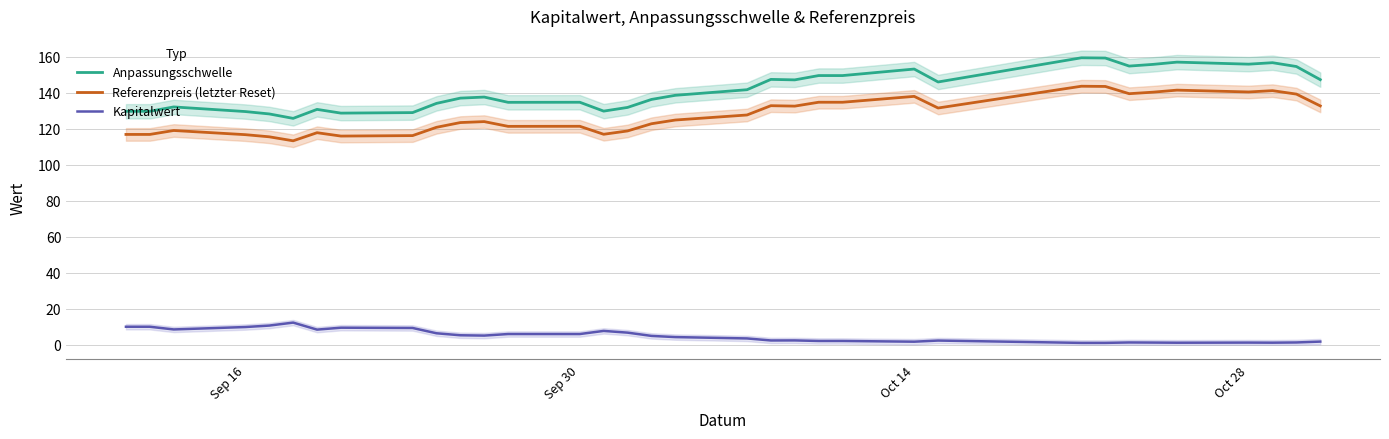

Reading right to left, what are all the values shown in this chart?

Anpassungsschwelle: 147.4	154.7	156.8	156.0	157.1	155.9	154.9	159.4	159.5	146.1	153.3	149.6	149.6	147.2	147.5	141.8	138.7	136.4	131.9	129.9	134.8	134.8	137.7	137.1	134.2	129.0	128.8	130.8	125.8	128.3	129.6	132.2	129.8	129.8
Referenzpreis (letzter Reset): 132.8	139.3	141.2	140.5	141.5	140.4	139.6	143.6	143.7	131.6	138.1	134.8	134.8	132.7	132.9	127.7	124.9	122.8	118.8	117.0	121.4	121.4	124.0	123.5	120.9	116.3	116.0	117.9	113.4	115.6	116.8	119.1	116.9	116.9
Kapitalwert: 1.7	1.3	1.1	1.2	1.1	1.2	1.3	1.0	1.0	2.3	1.7	2.1	2.1	2.4	2.4	3.5	4.2	4.9	6.7	7.7	5.9	6.0	5.1	5.3	6.4	9.3	9.5	8.4	12.3	10.7	9.8	8.5	10.0	10.0